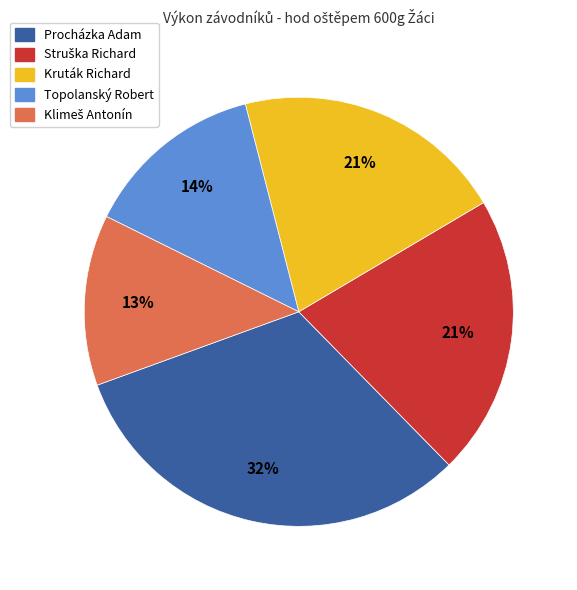

Is there a majority slice in this chart?

No